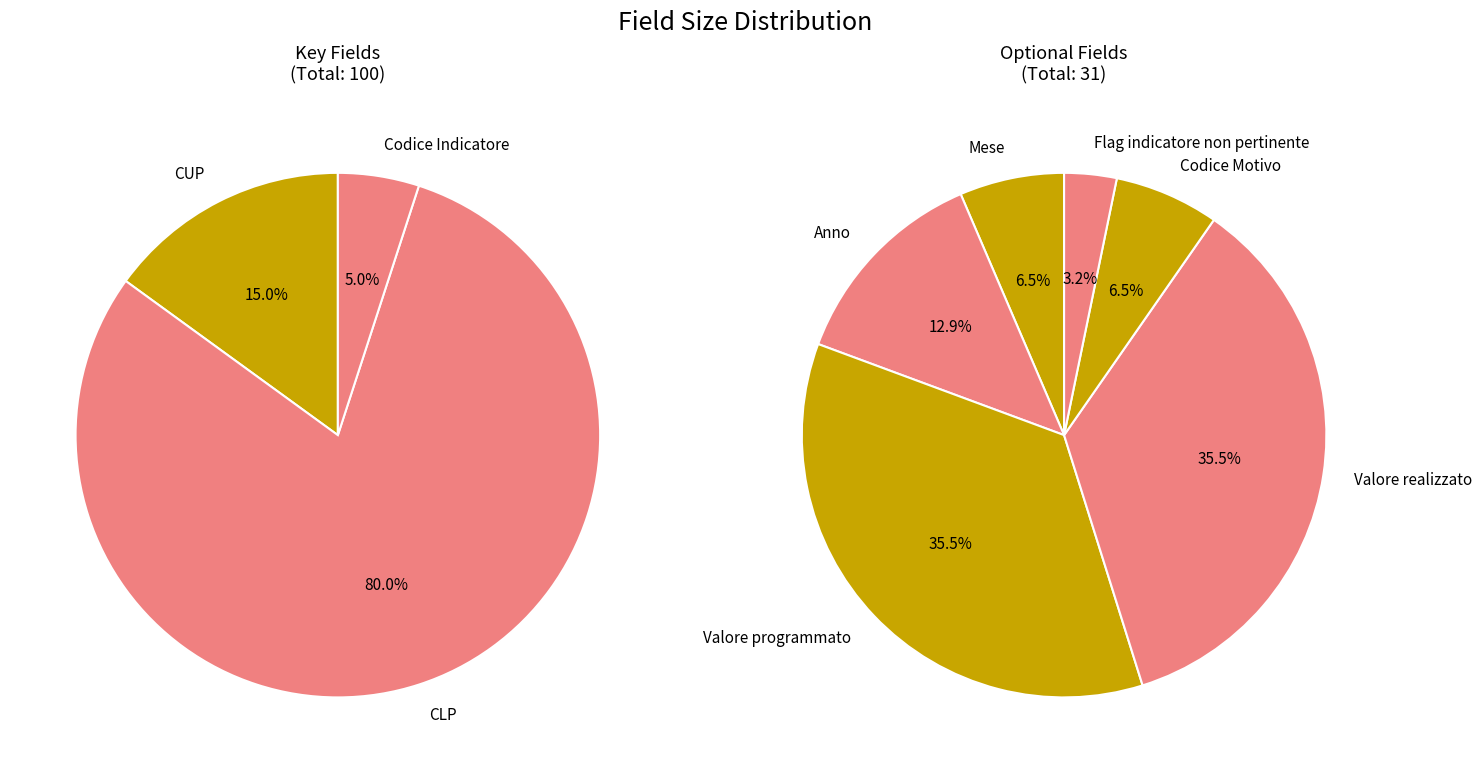

How many slices are in this pie chart?

9